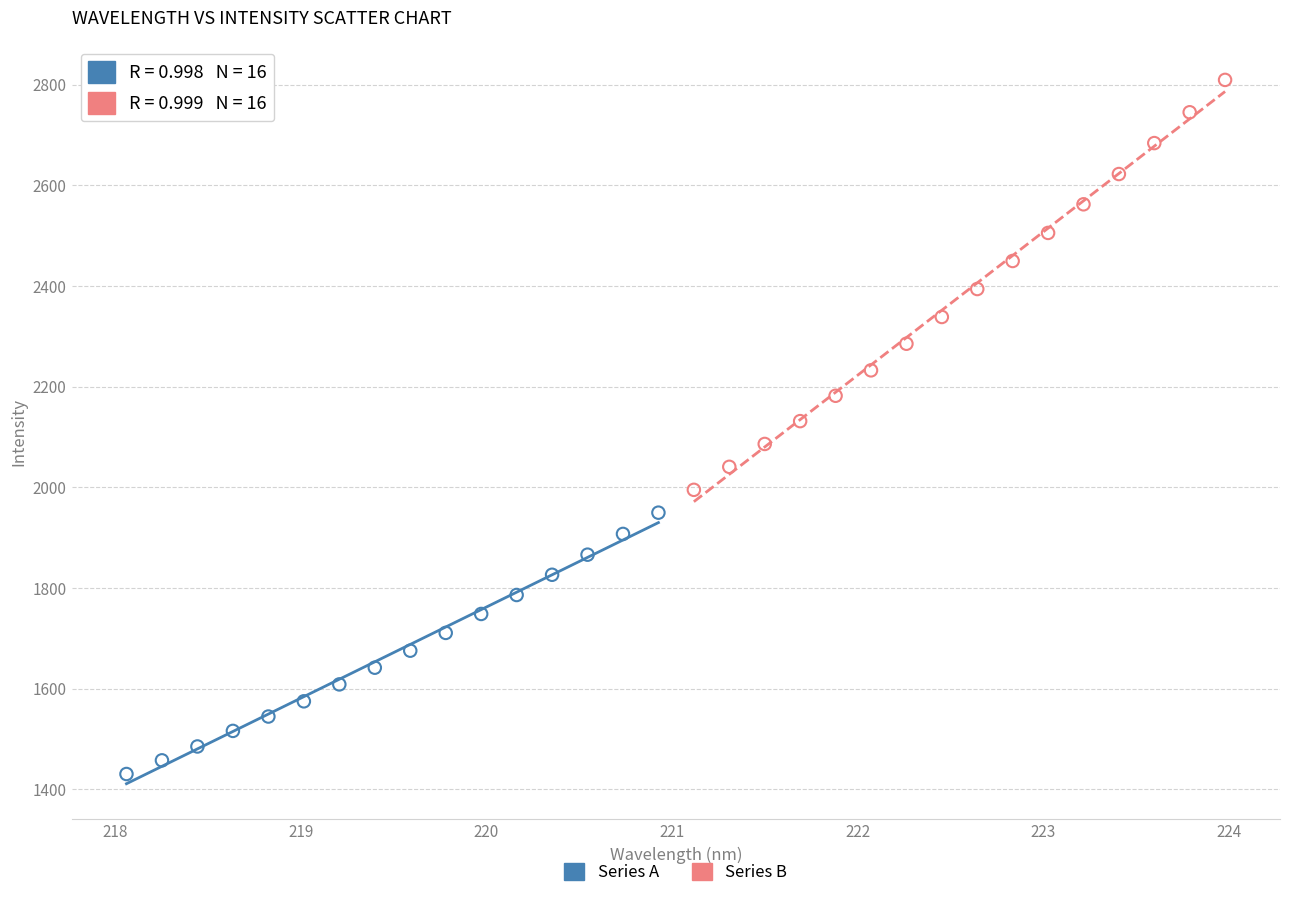

Which series contains the lowest Y value?

Series A